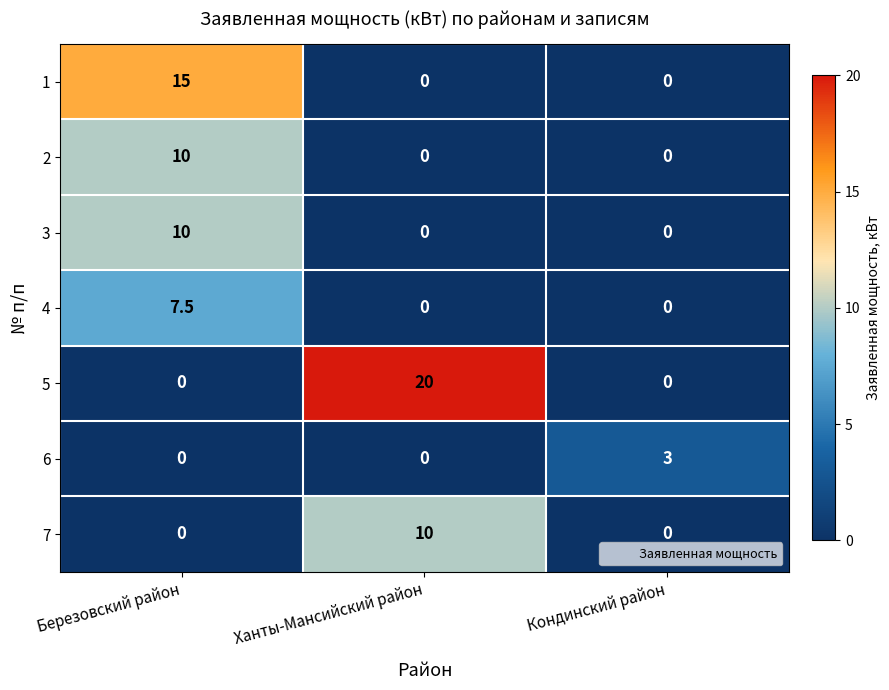

Which series has the widest spread of values?

5